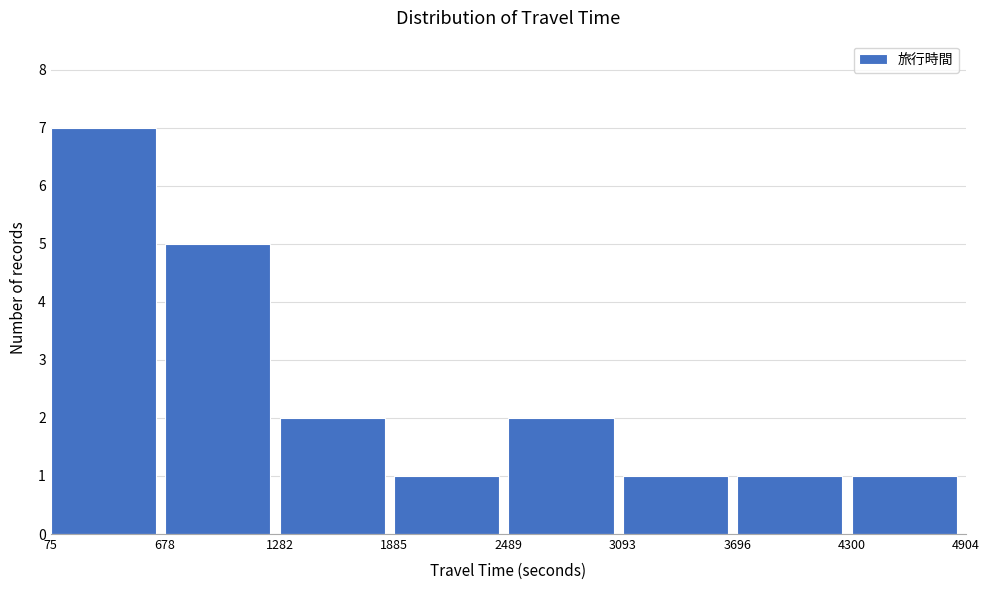

Over which range of the x-axis is the bar tallest?

75 to 678